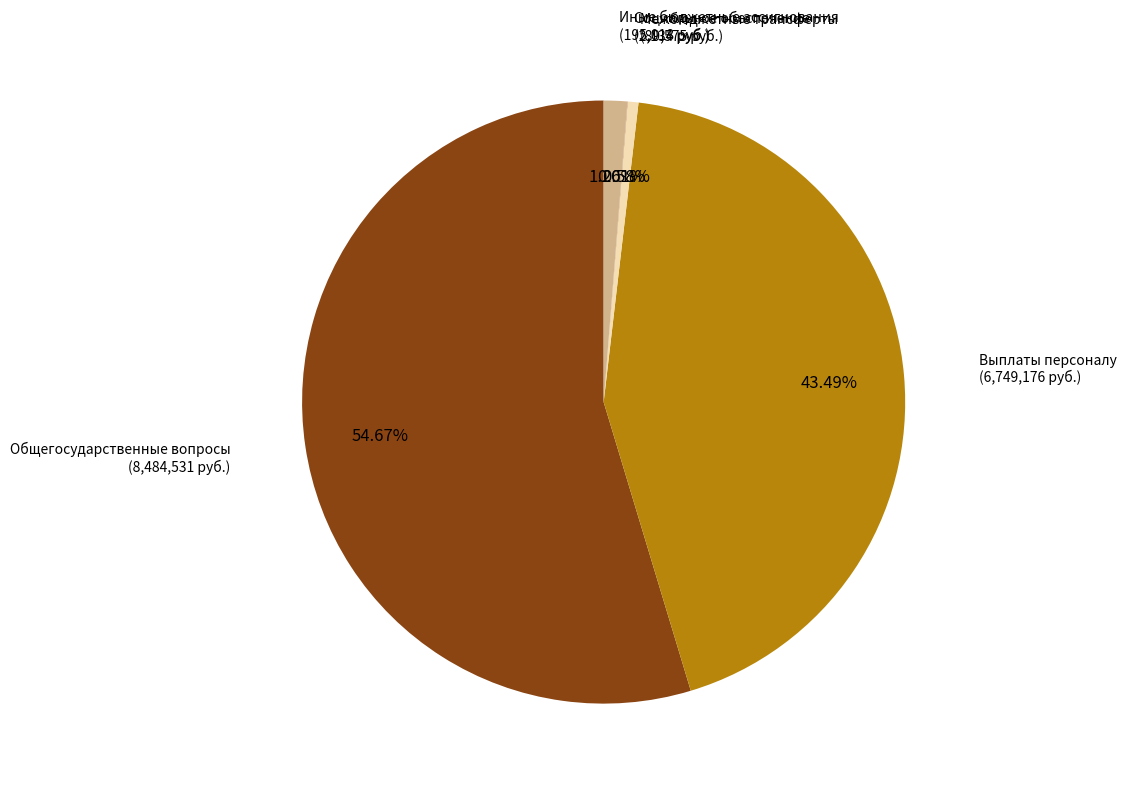

Count the number of slices in the pie.

5